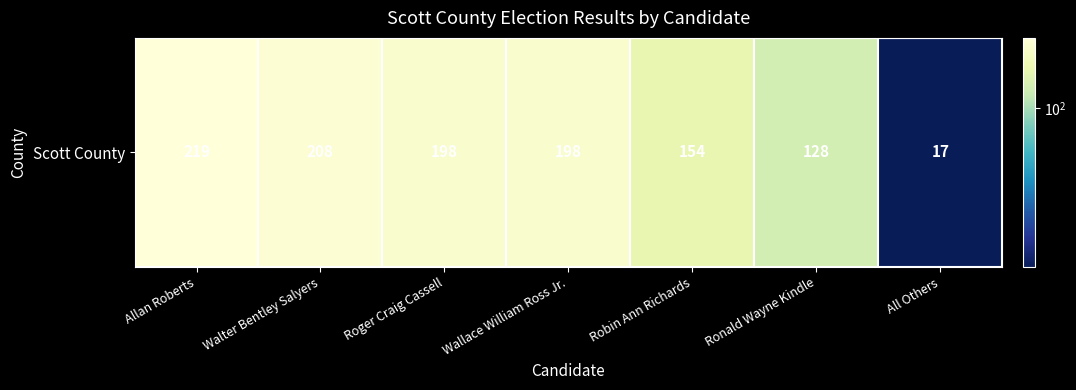

The chart shows a value of 154 at Robin Ann Richards. True or false?

True